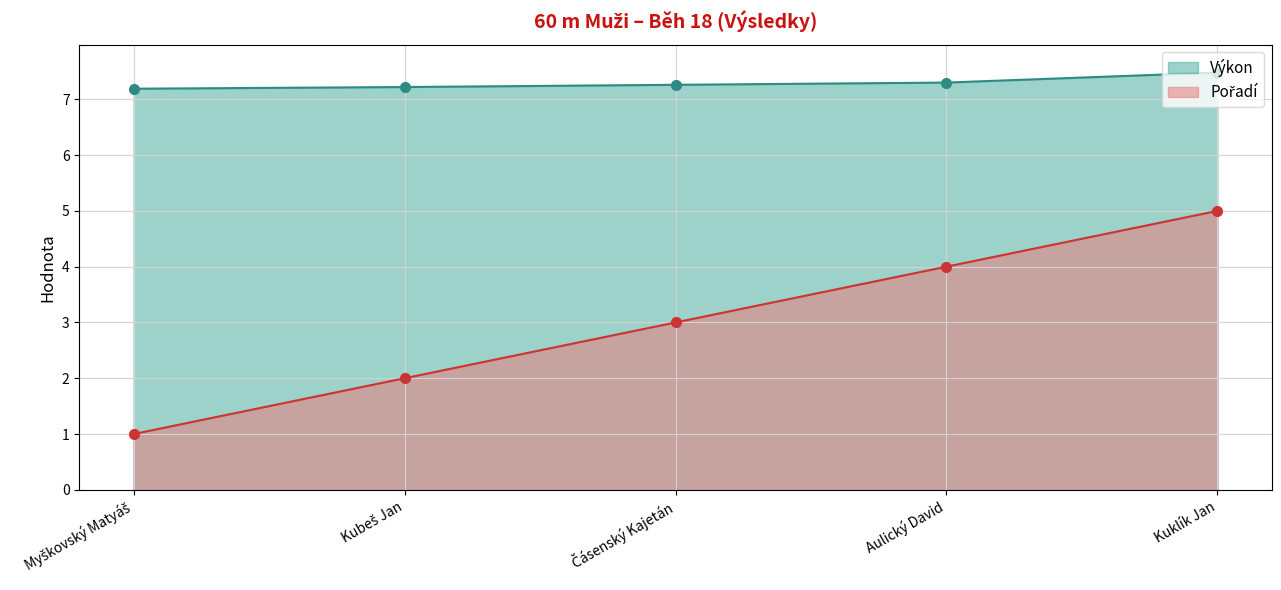

True or false: Pořadí and Výkon cross at least once.

False